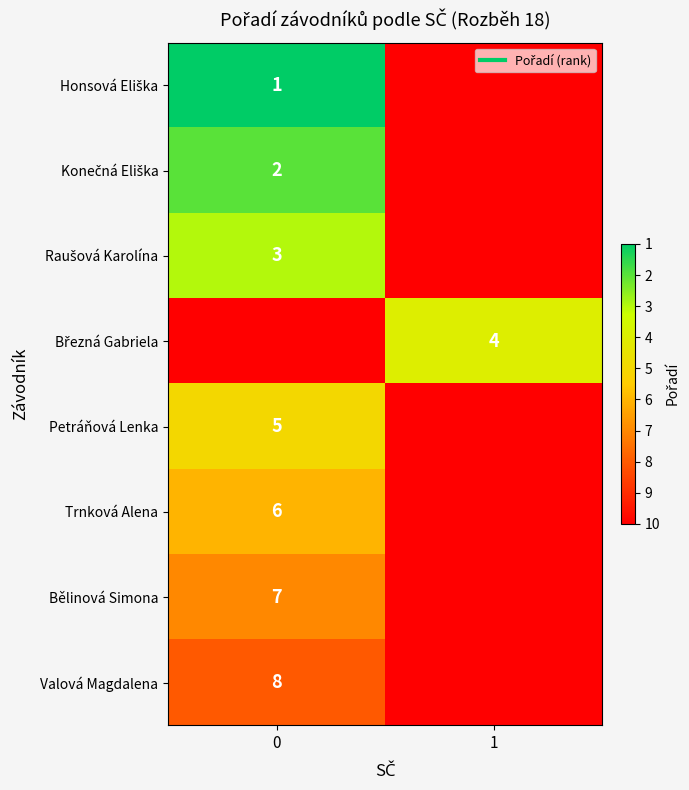

Rank the series by their maximum value, from highest to lowest.

Honsová Eliška, Konečná Eliška, Raušová Karolína, Březná Gabriela, Petráňová Lenka, Trnková Alena, Bělinová Simona, Valová Magdalena